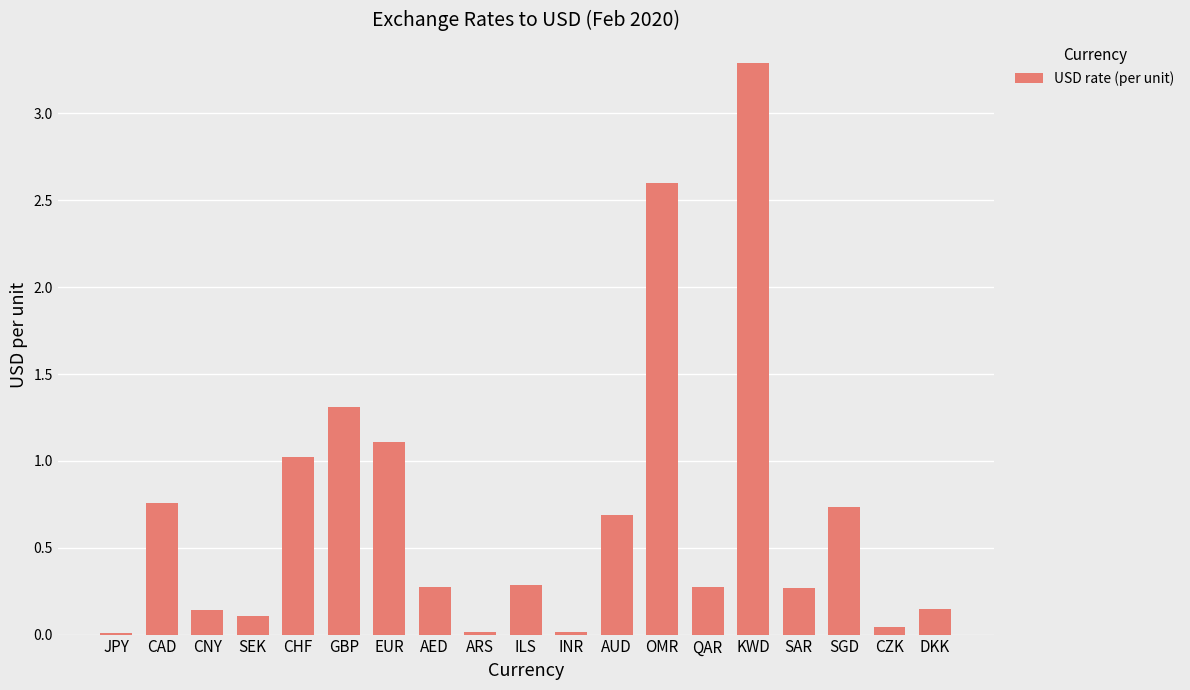

What value does the data have at EUR?

1.1